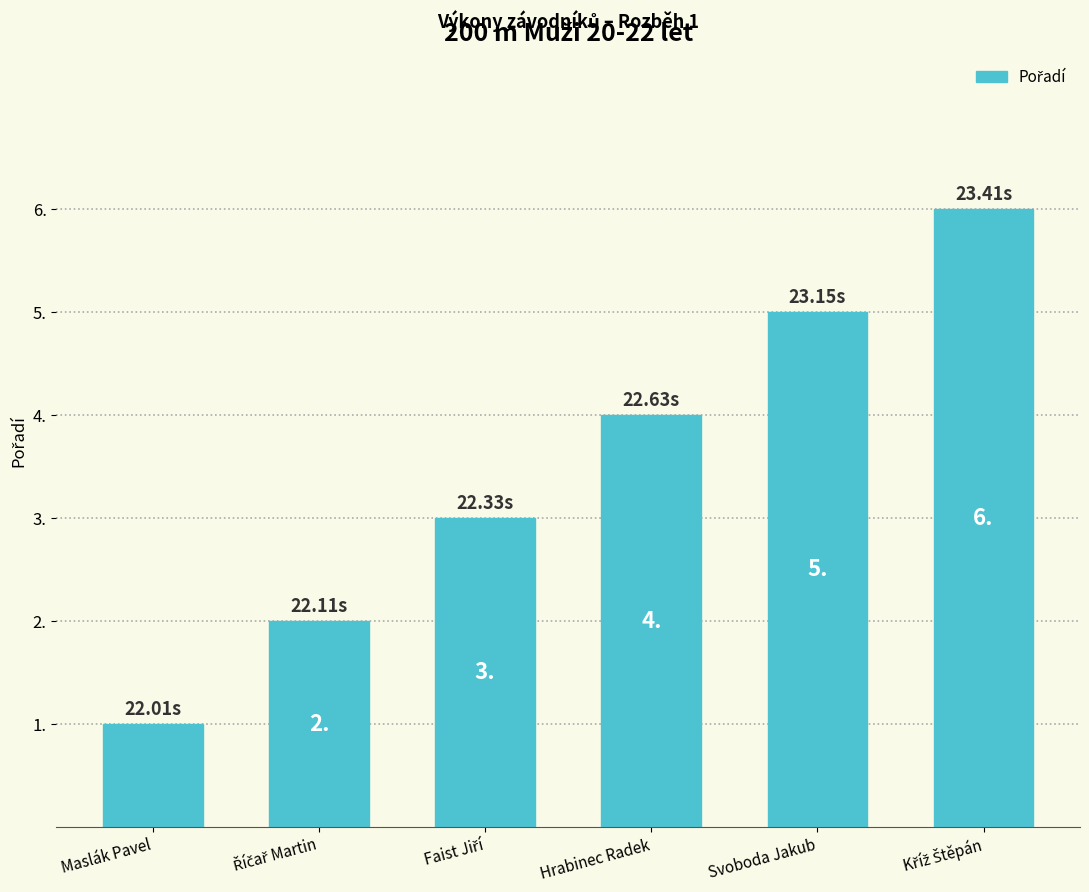

What is the ratio of the value at Svoboda Jakub to the value at Maslák Pavel?

5.0